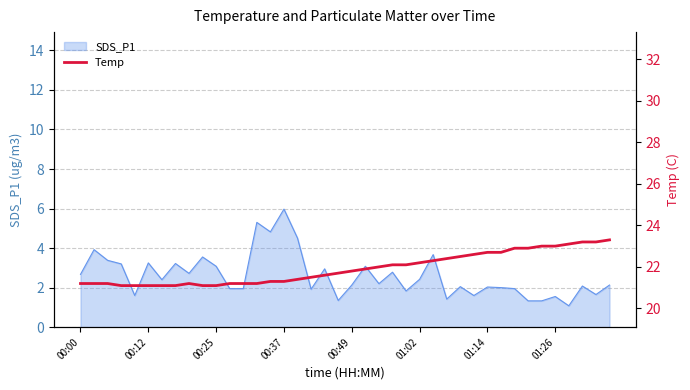

At which label does SDS_P1 reach its peak?

00:37